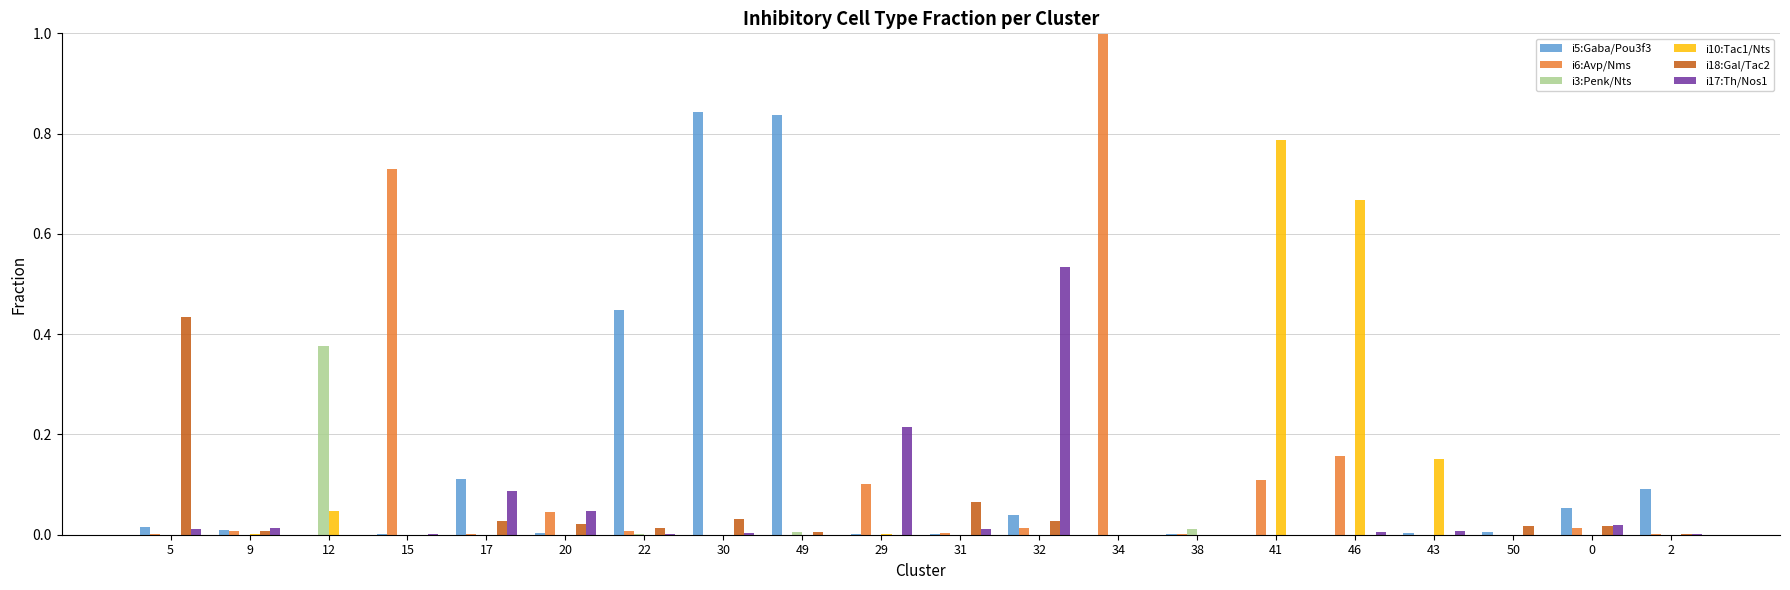

Which series has the largest total across all categories?

i5:Gaba/Pou3f3